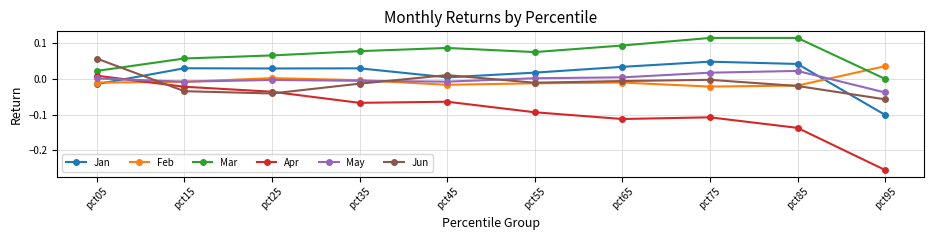

Is this an area chart (filled region under the line)?

No